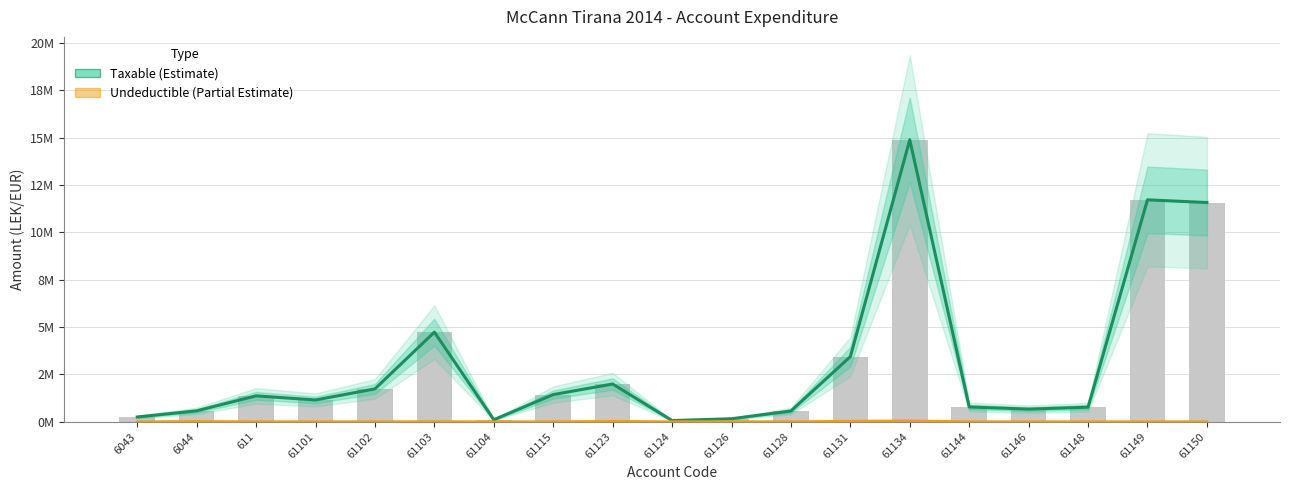

What is the sum of the Taxable (Estimate) values at 6044 and 61144?

1.4